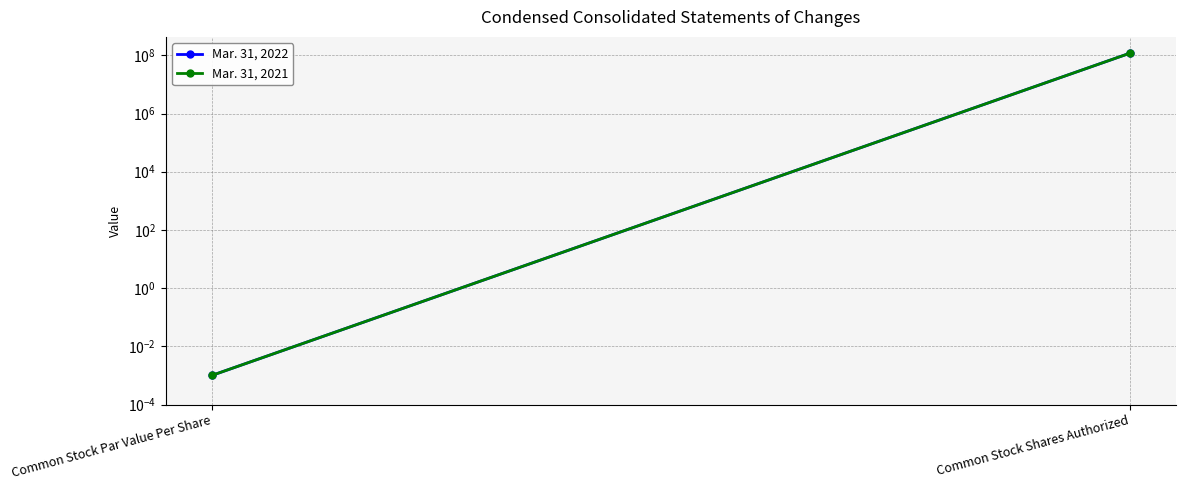

How many data points does each series have?

2